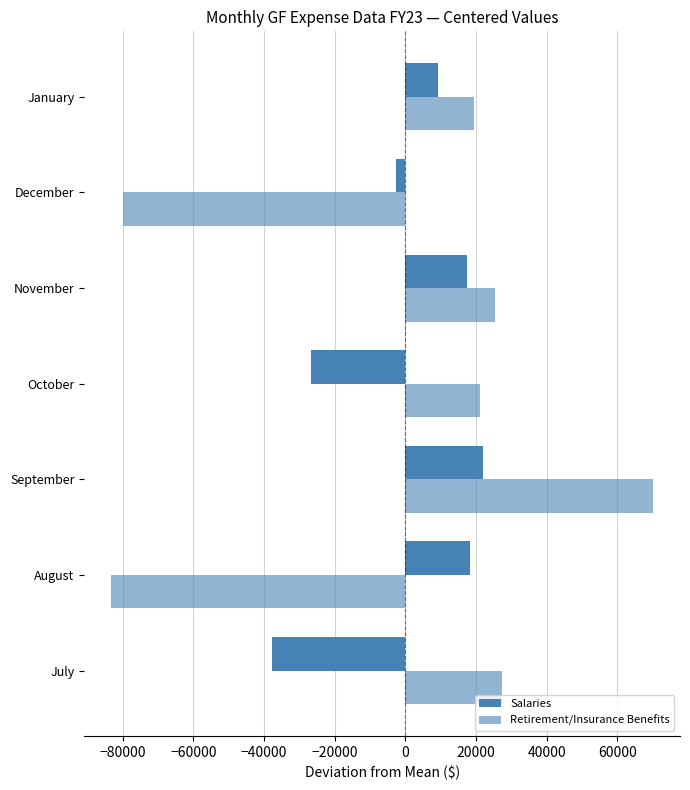

Count the number of data series in this chart.

2